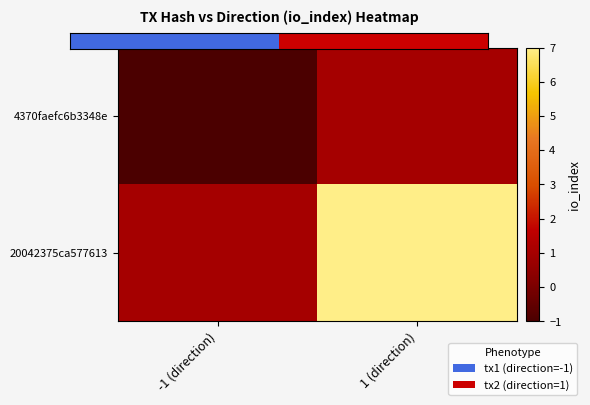

Which series has the largest total across all categories?

20042375ca577613